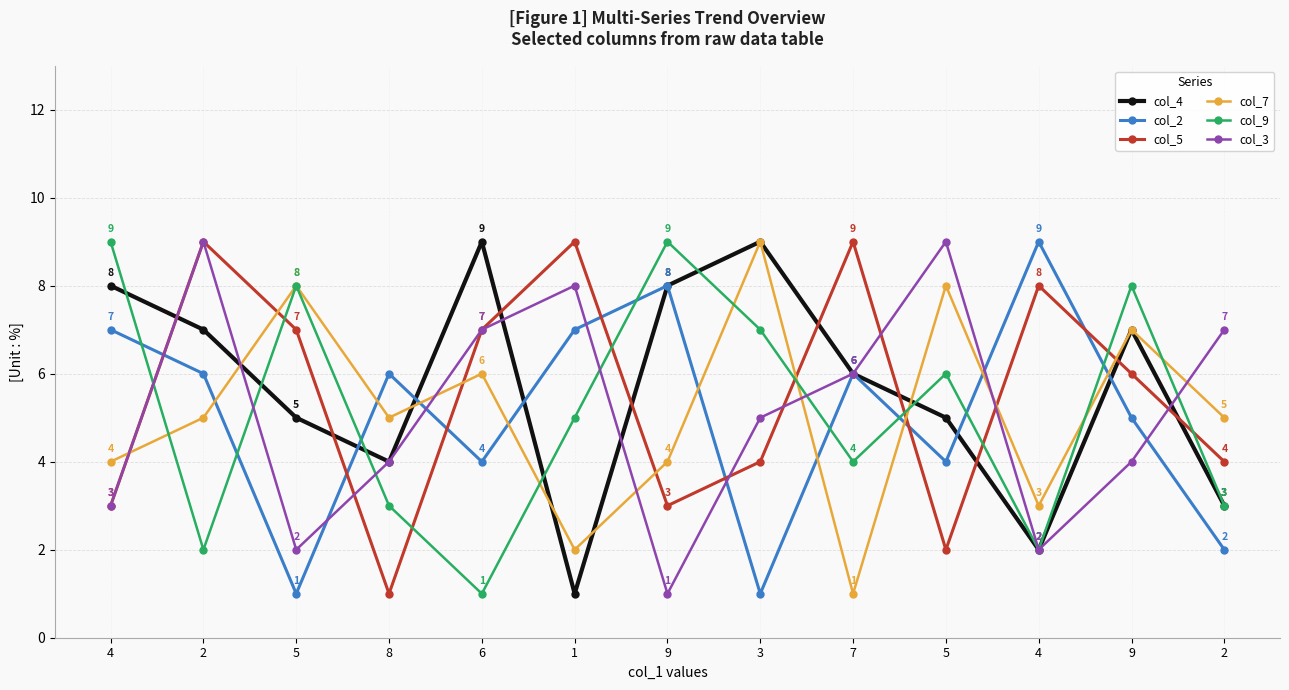

At which category does the chart reach its minimum across all series?

1